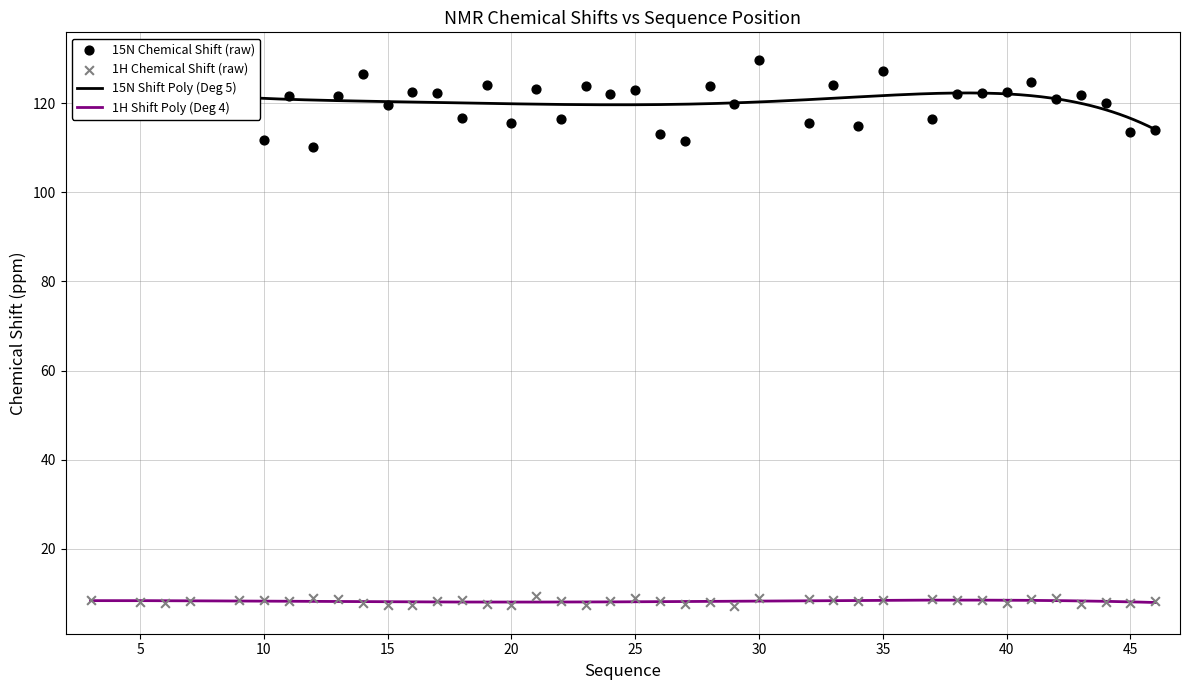

What is the minimum value for 1H Shift Poly (Deg 4)?

7.9